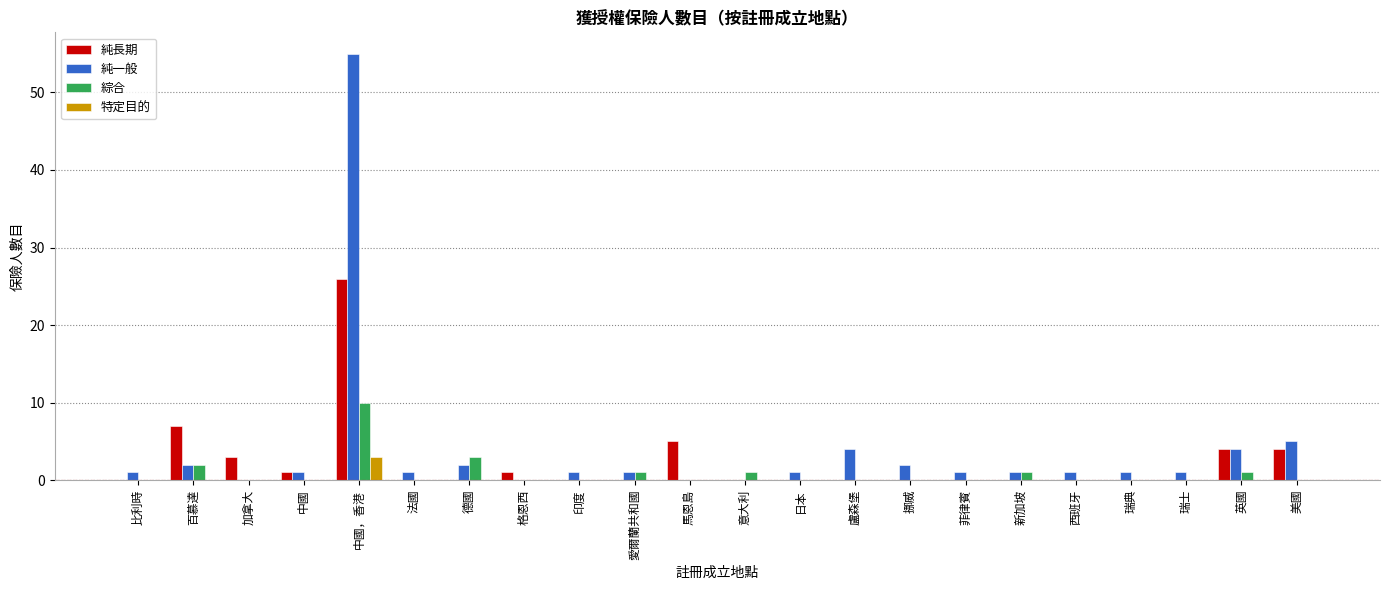

How many 綜合 values are between 0 and 1?

19